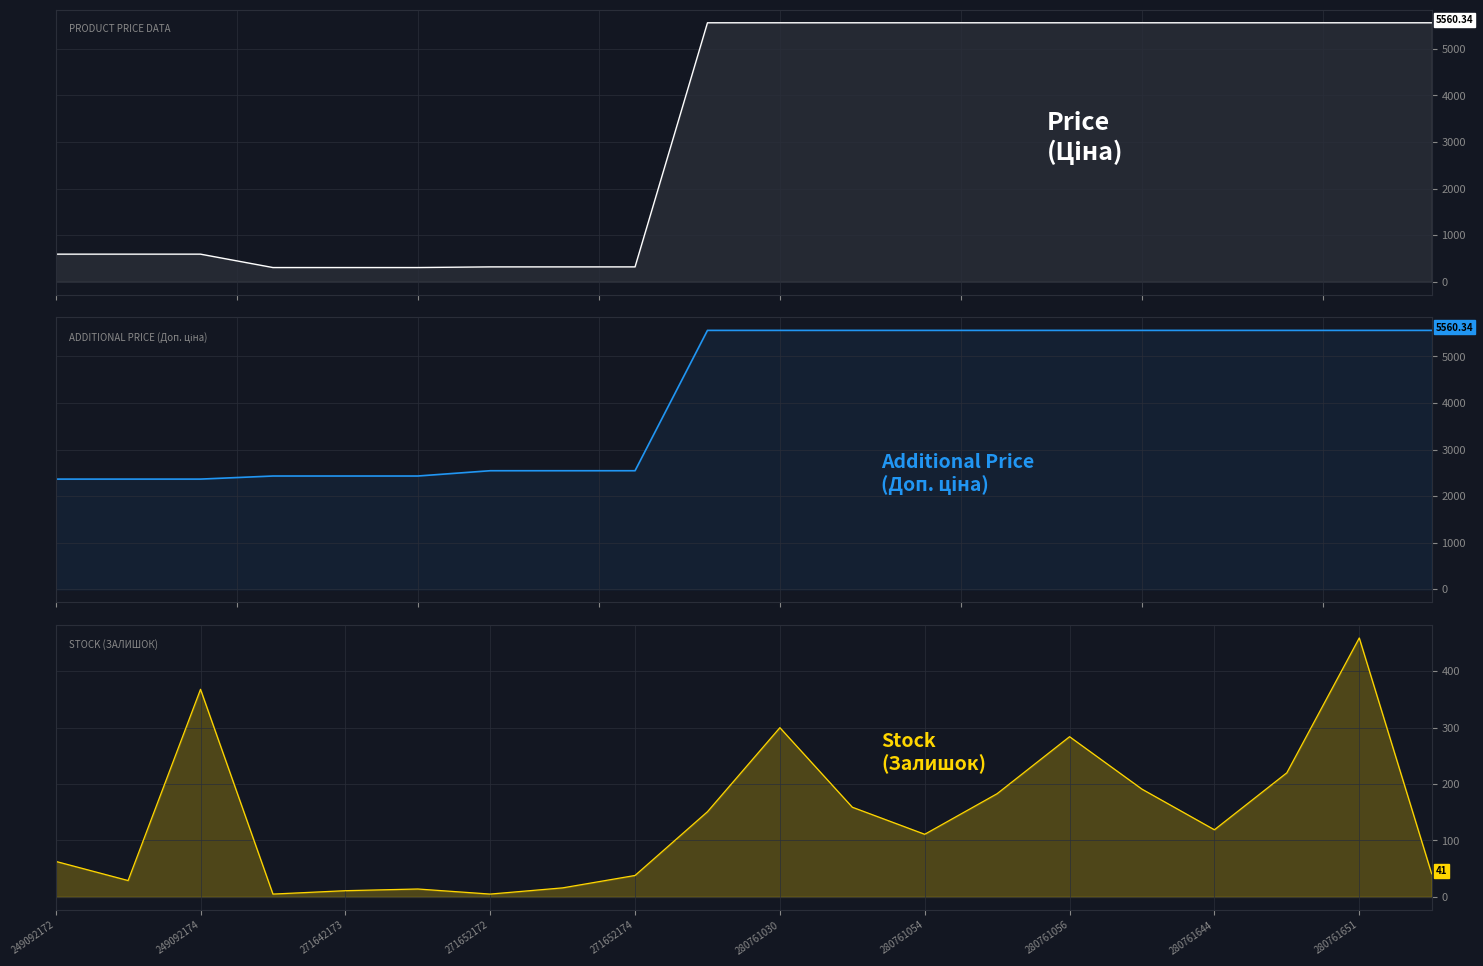

In Залишок, how many points are lower than both neighbors (excluding endpoints)?

5